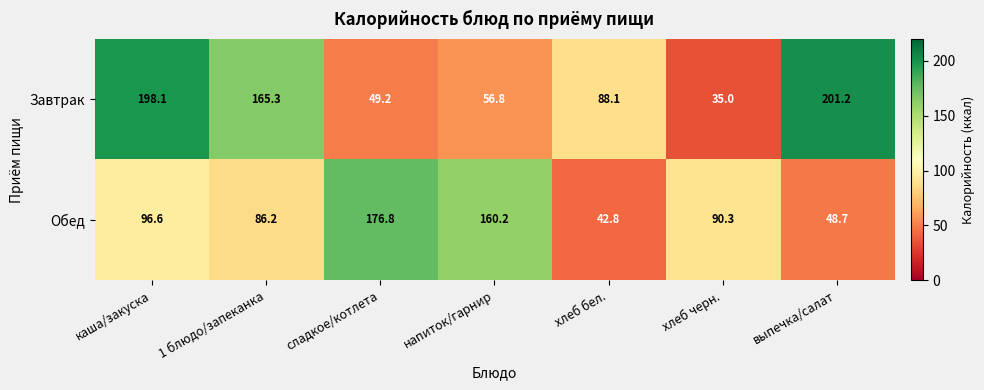

What is the total value across all series at хлеб черн.?

125.3